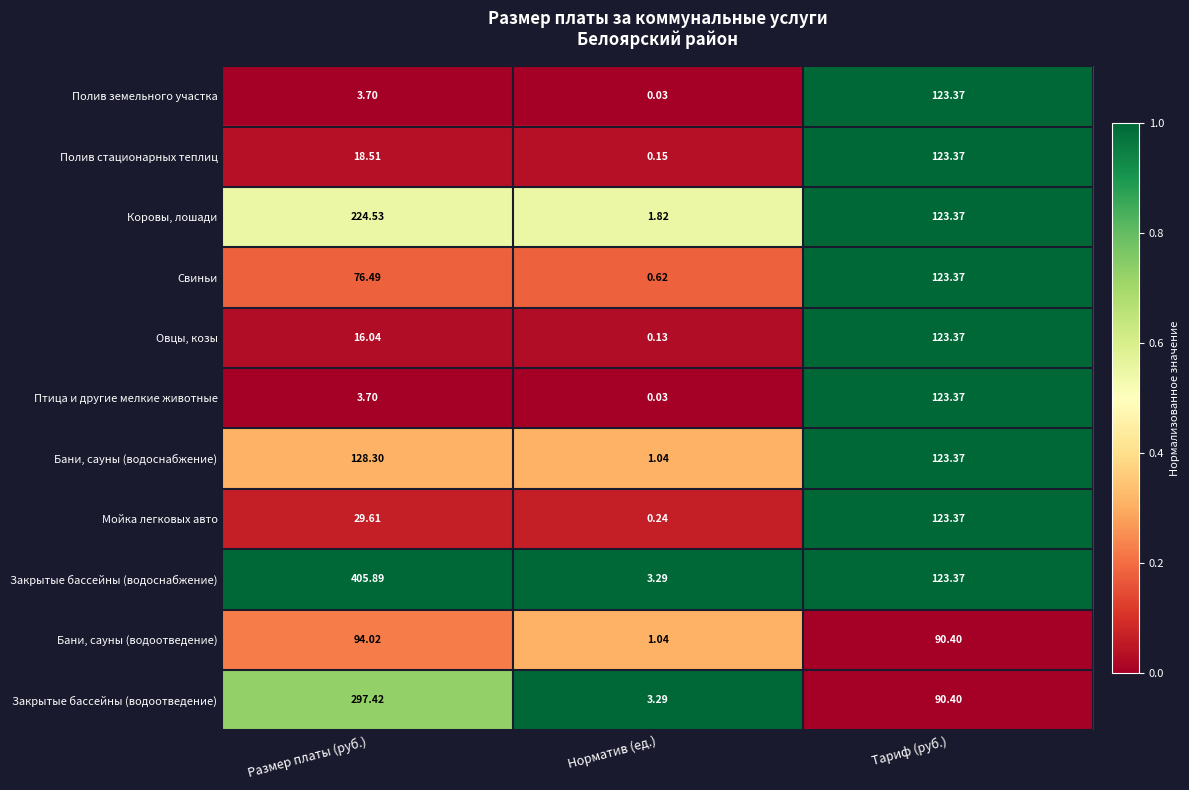

List the labels in order of Овцы, козы value, largest first.

Тариф (руб.), Размер платы (руб.), Норматив (ед.)